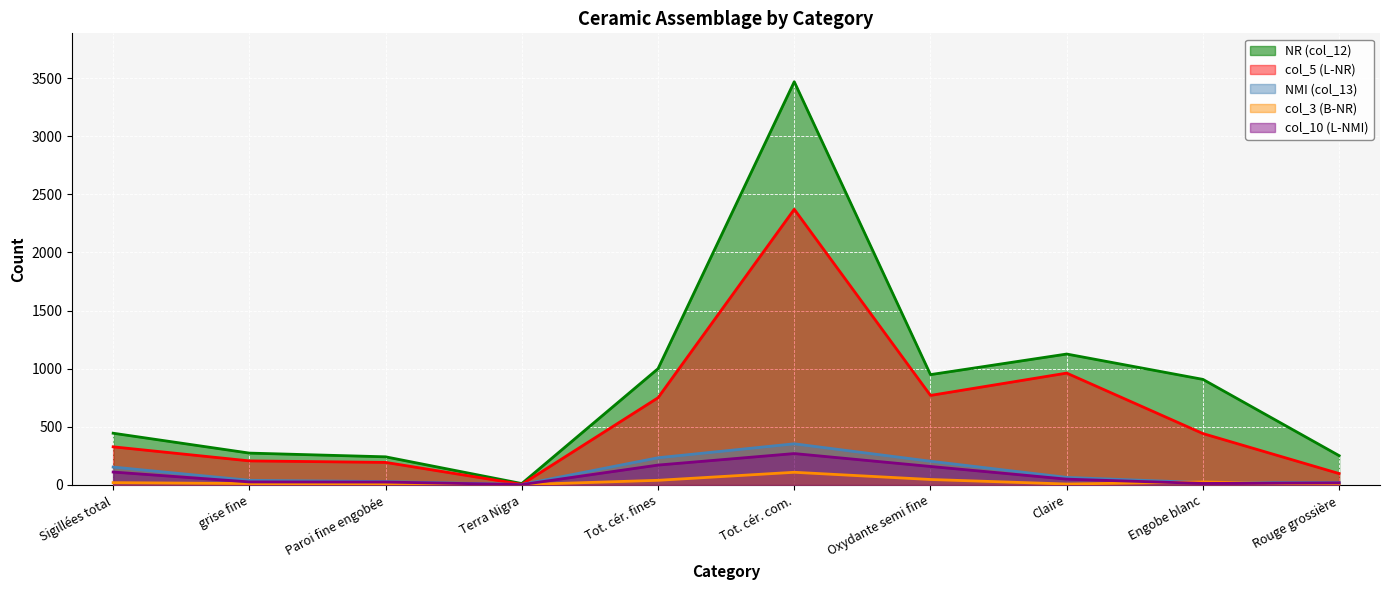

At which label does col_3 (B-NR) first exceed 20?

Tot. cér. fines